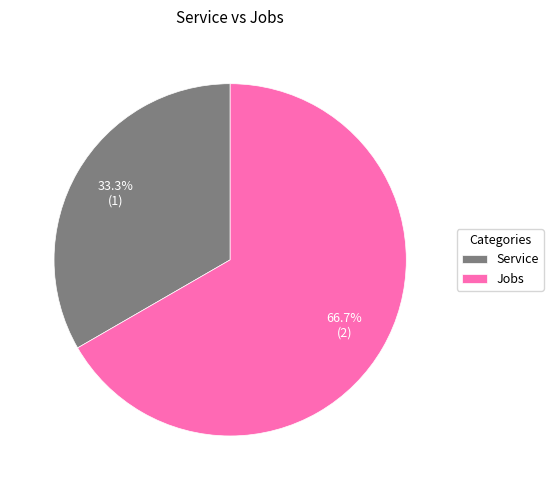

Count the number of slices in the pie.

2